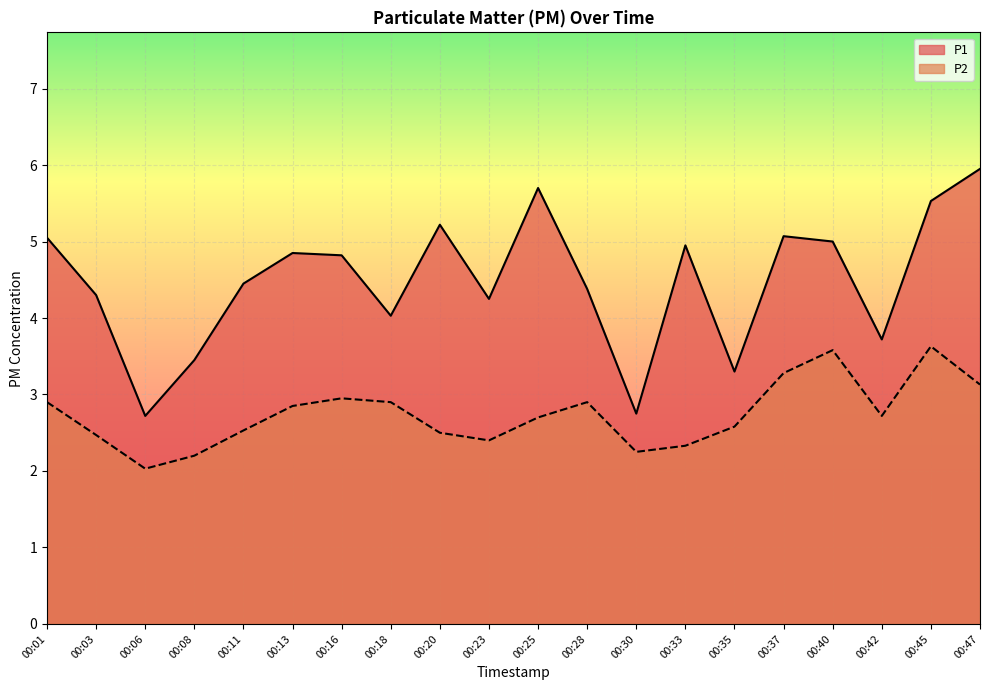

The P2 series shows 2.7 at 00:42. True or false?

True